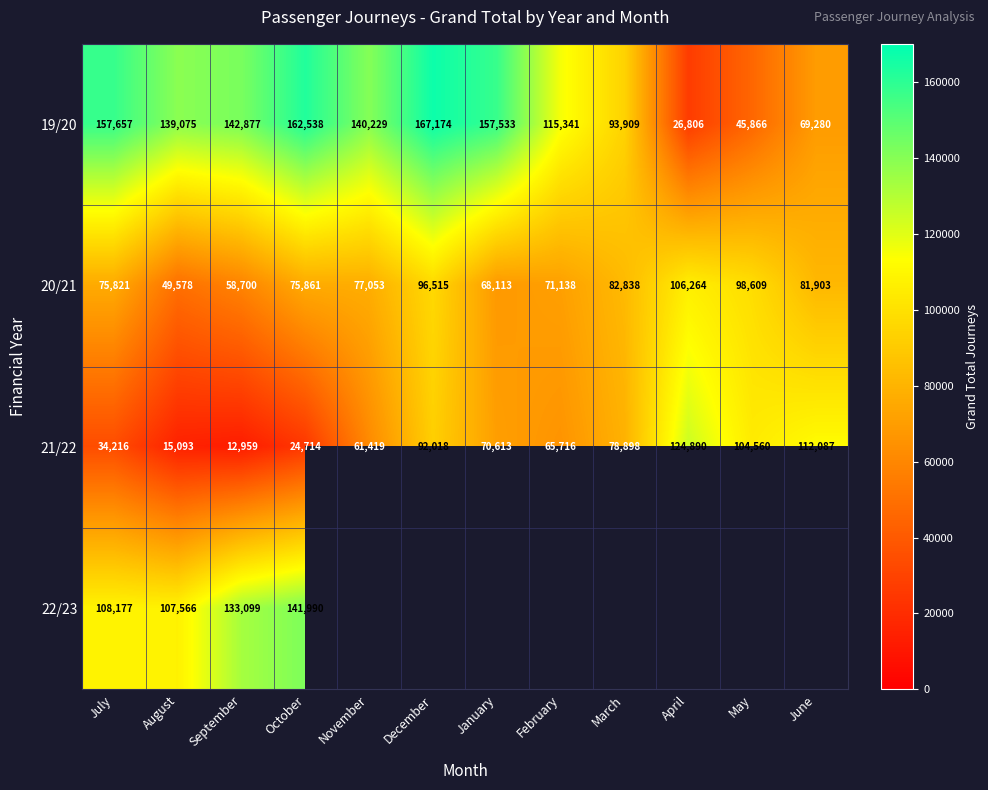

What is the approximate value of 20/21 at August?

49578